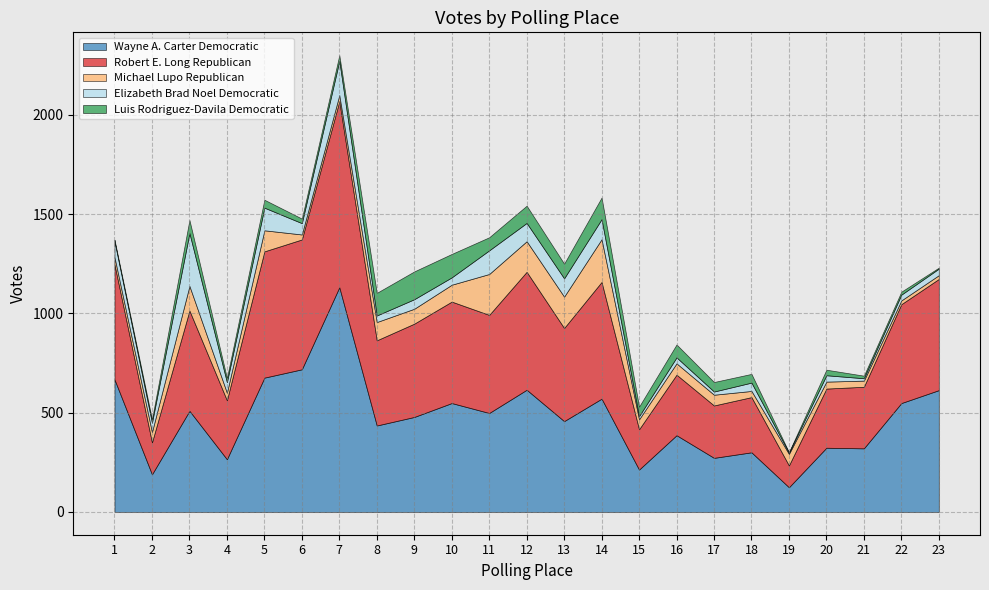

Does the chart have visible grid lines?

Yes